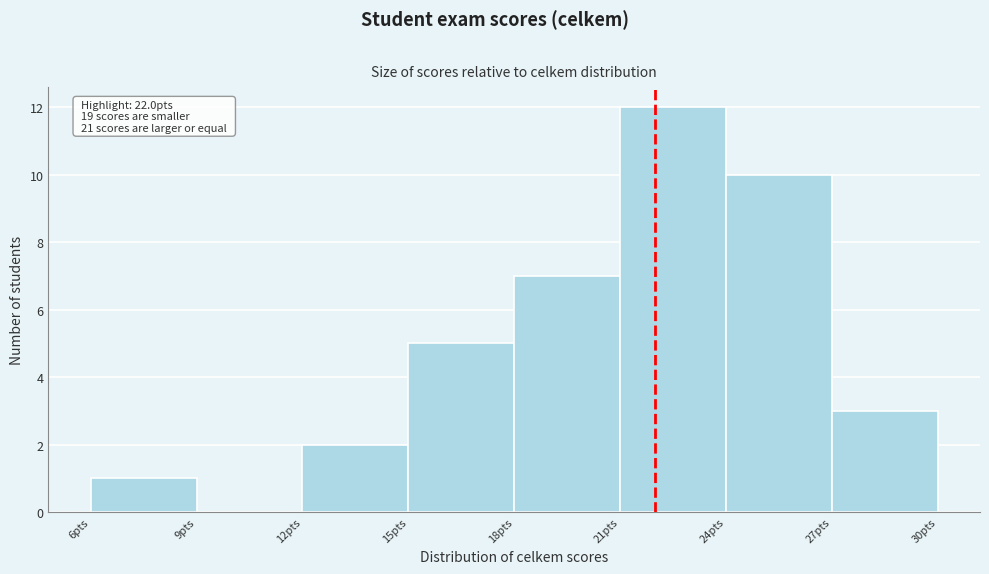

Which range on the x-axis has the tallest bar?

21 to 24